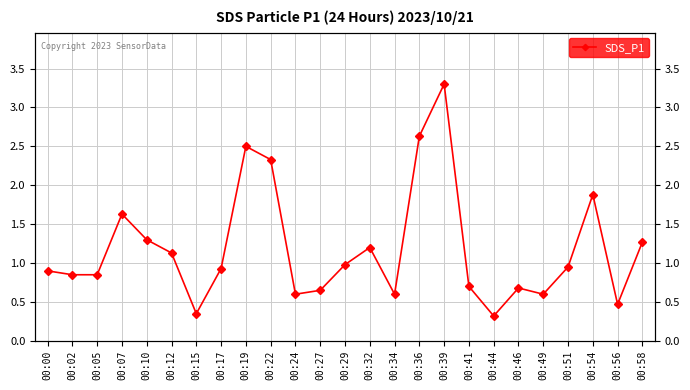

What is the difference between the values at 00:41 and 00:05?

0.2